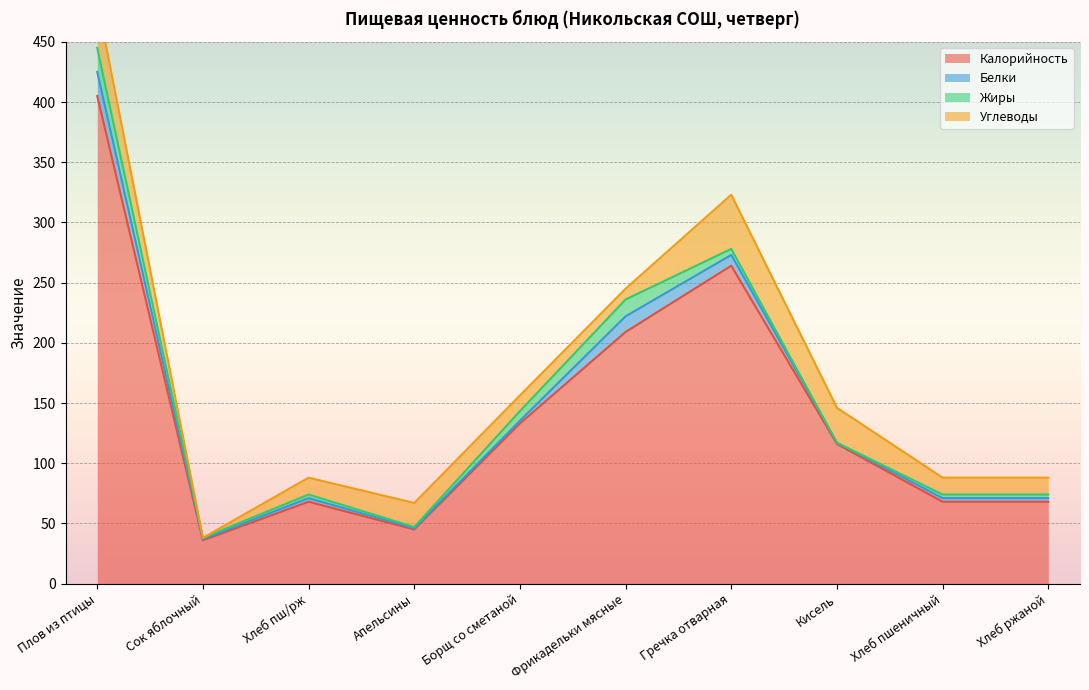

True or false: Углеводы has a value of 9.0 at Фрикадельки мясные.

True